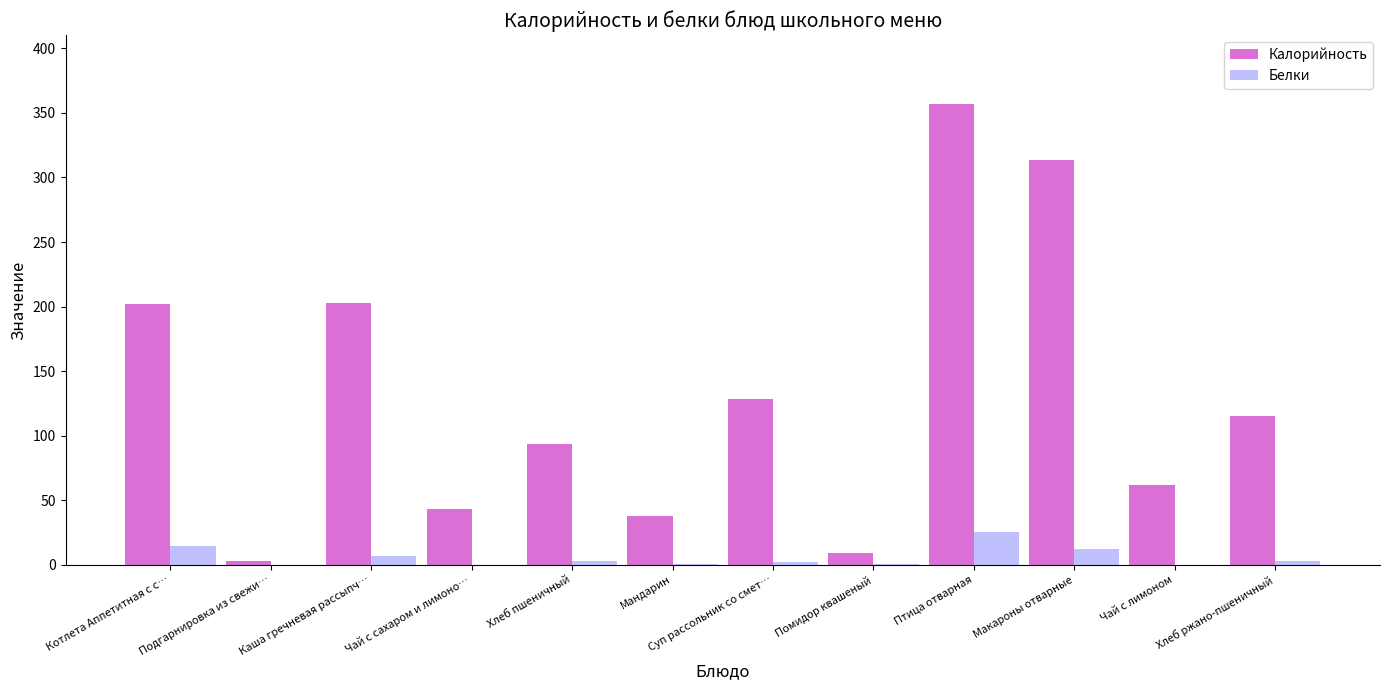

Which series changed the most between Суп рассольник со смет… and Чай с лимоном?

Калорийность